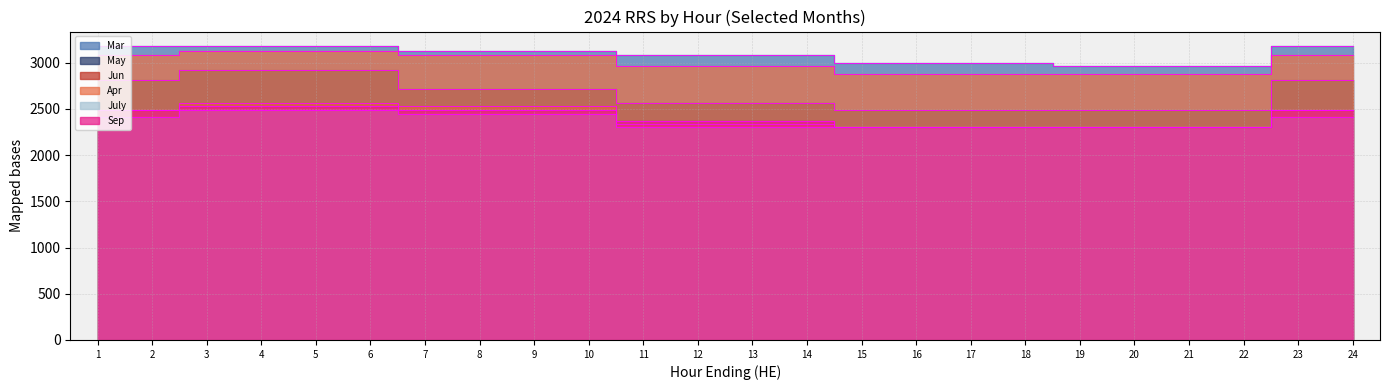

At which category does the chart reach its peak across all series?

1